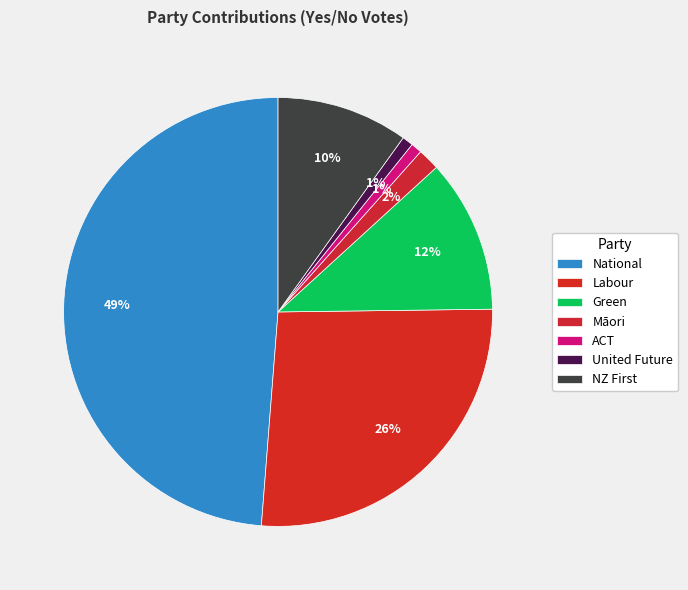

Count the number of slices in the pie.

7